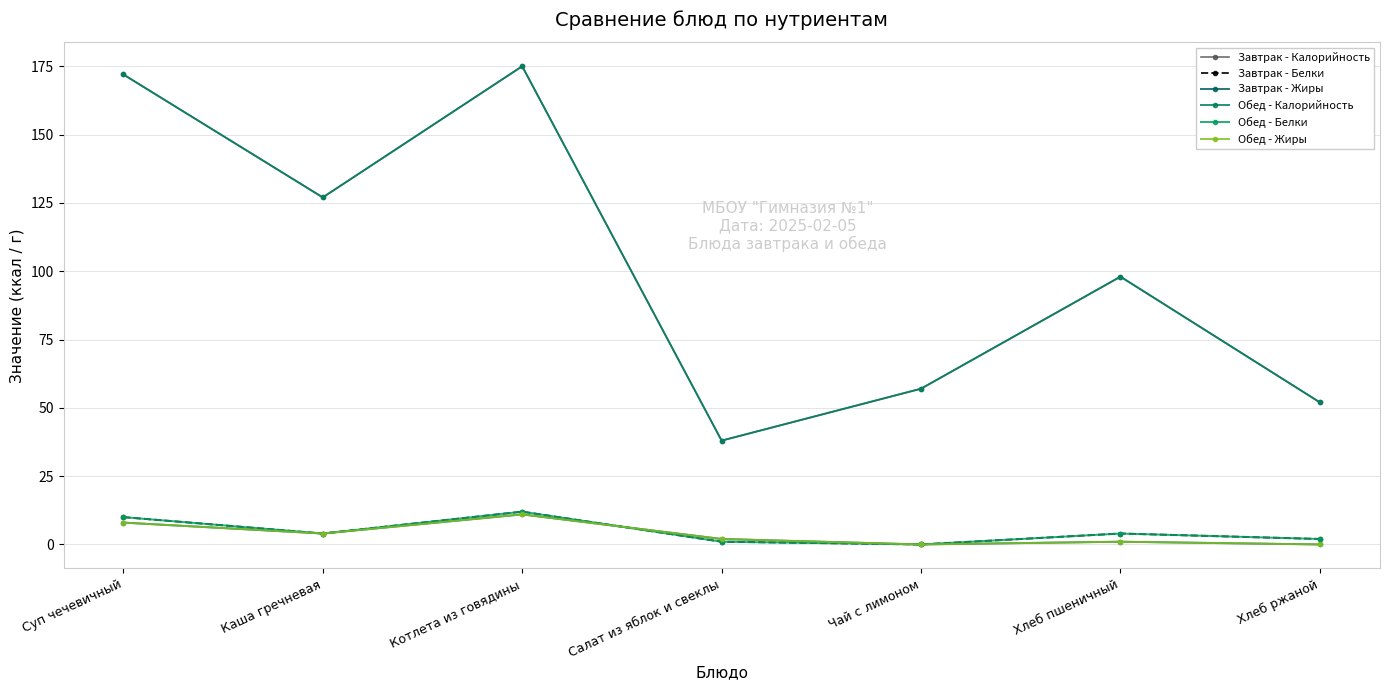

Which category has the lowest value in the Обед - Белки series?

Чай с лимоном